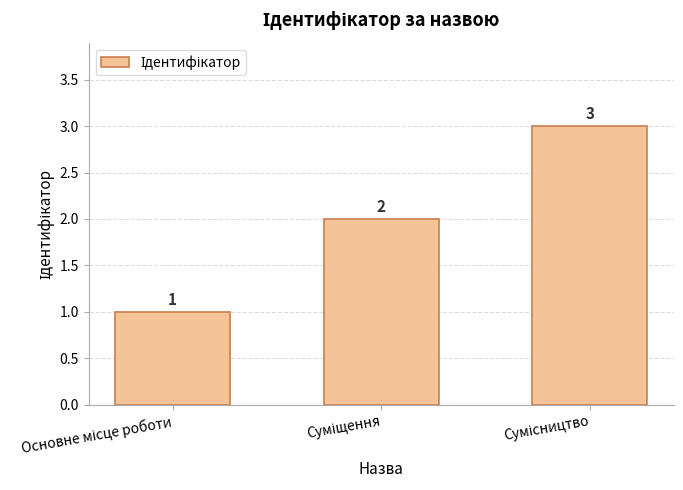

What is the difference between the maximum and minimum values?

2